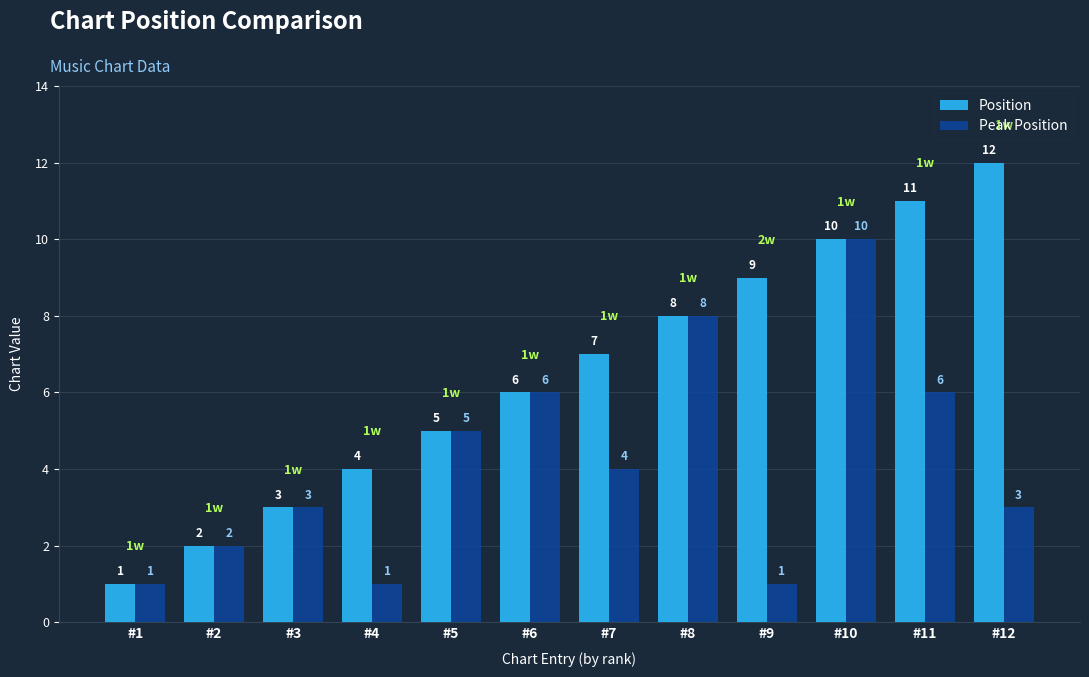

What is the total value across all series at #12?

15